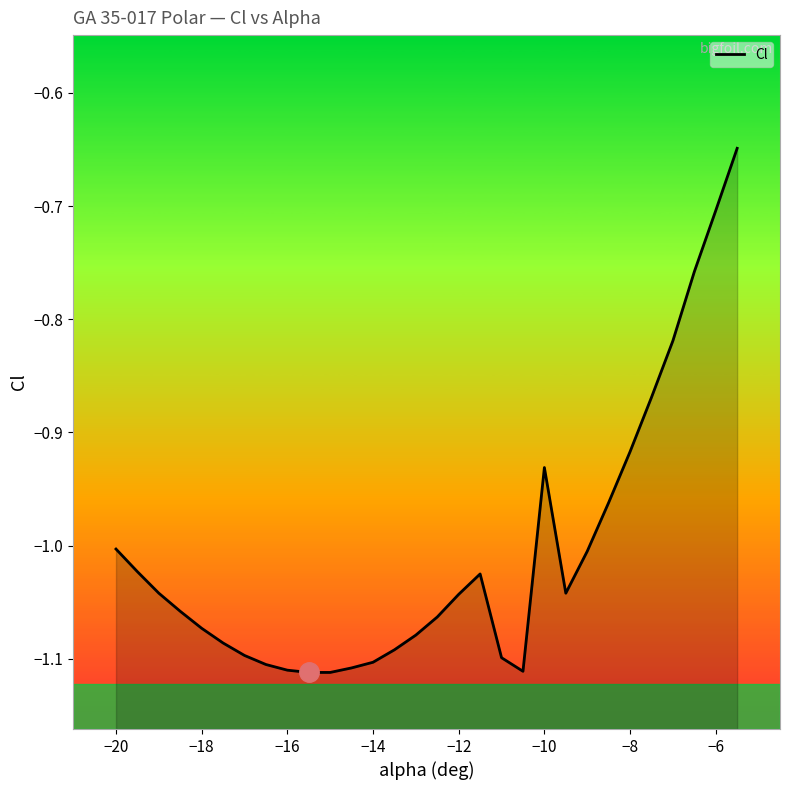

Does the chart have visible grid lines?

No